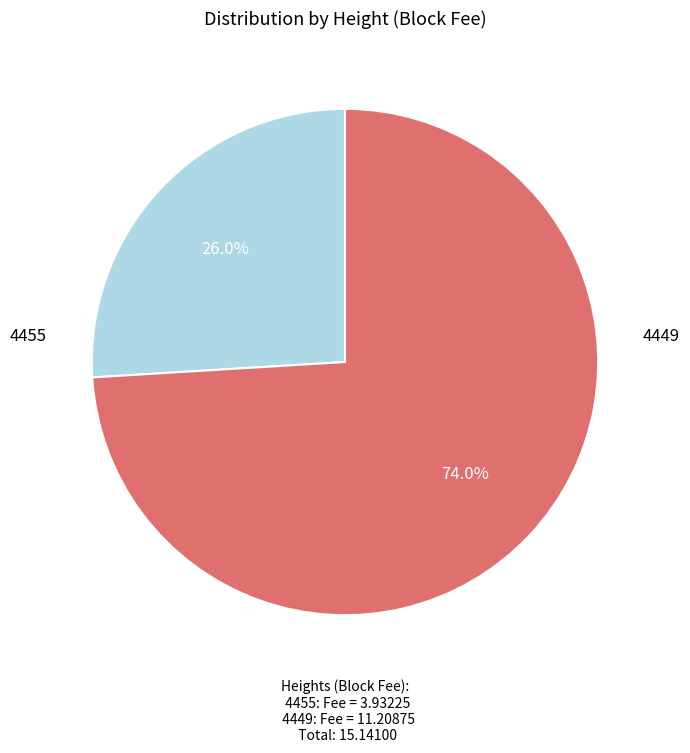

What is the majority slice?

4449